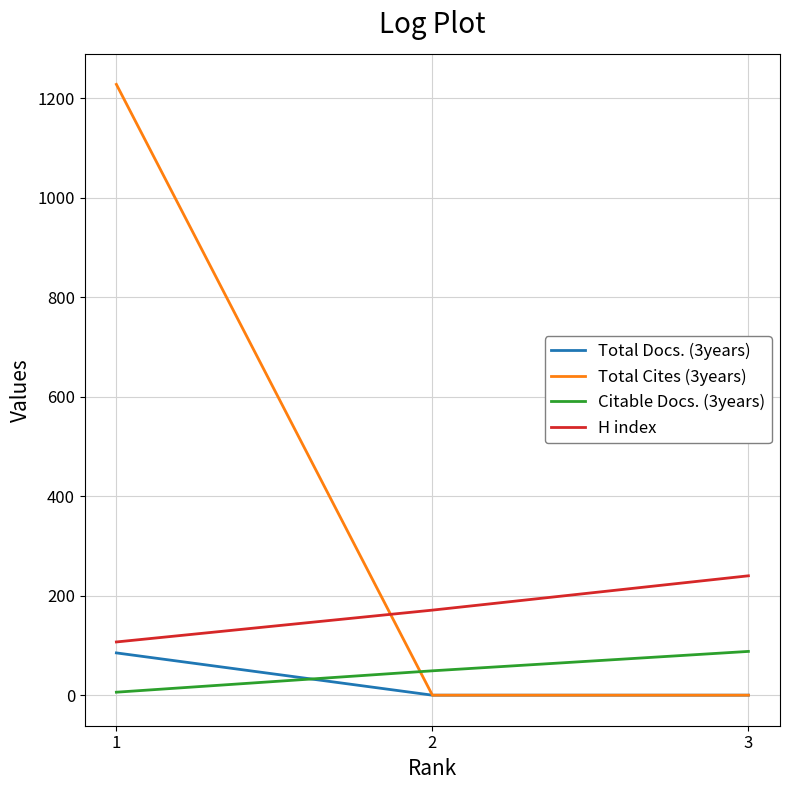

The value of H index at 3 is 240. True or false?

True